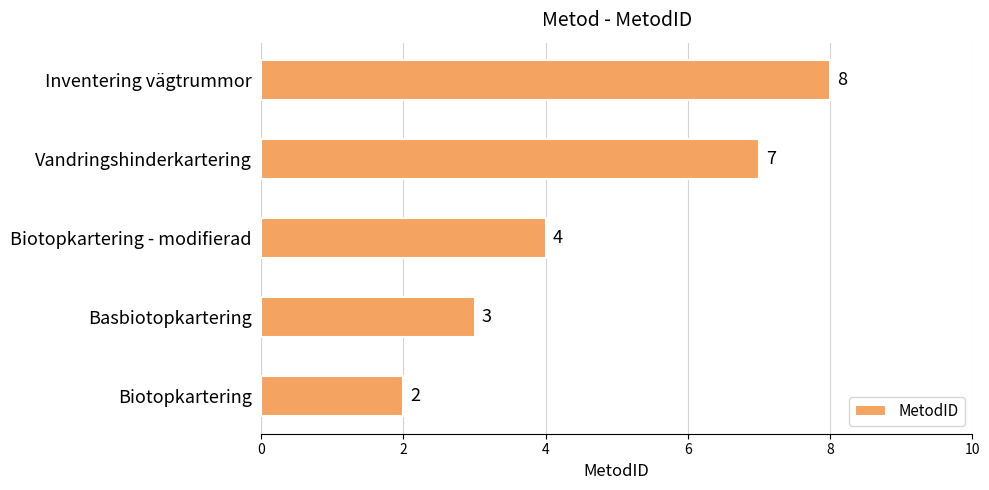

At which label is the value closest to 5?

Biotopkartering - modifierad